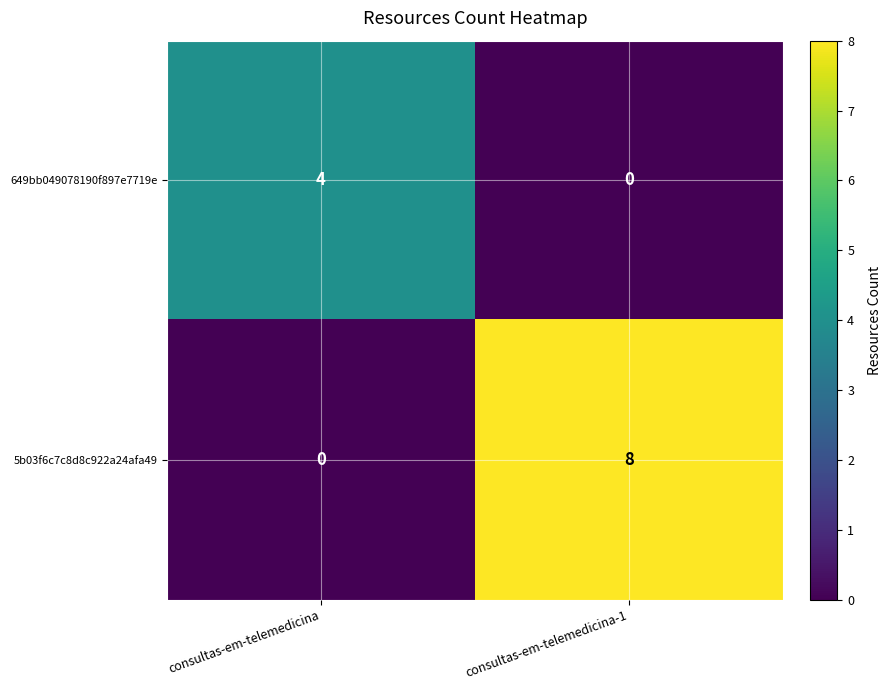

Is the value of 5b03f6c7c8d8c922a24afa49 at consultas-em-telemedicina-1 greater than the value of 649bb049078190f897e7719e at consultas-em-telemedicina-1?

Yes